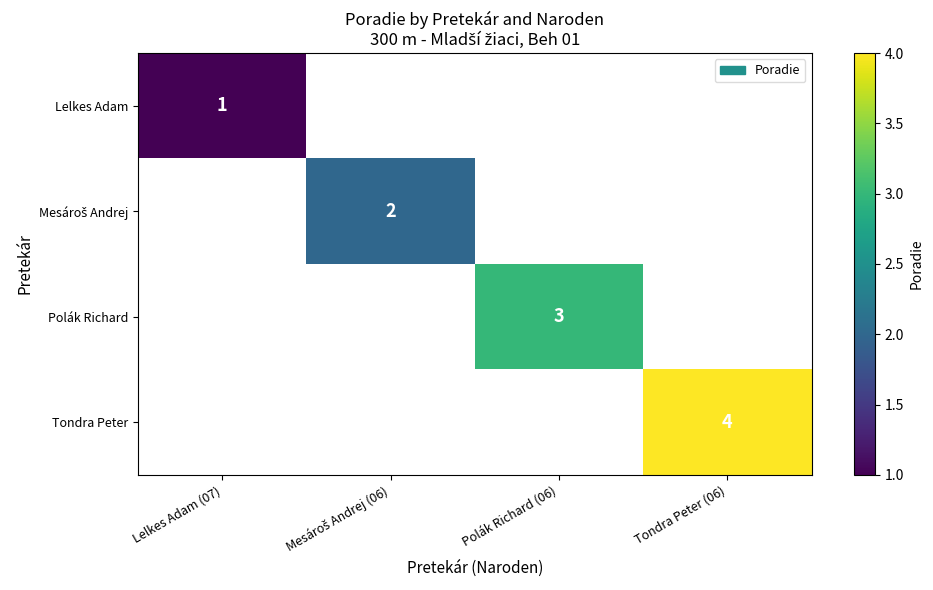

True or false: Polák Richard has a value of 3 at Polák Richard (06).

True